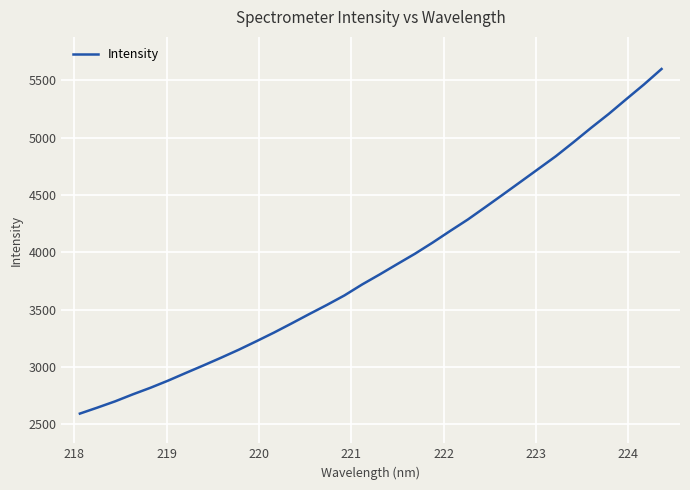

What is the greatest value displayed?

5599.6